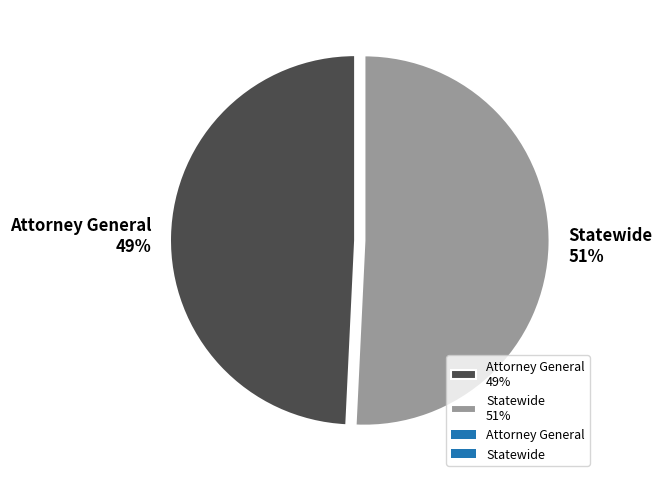

What is the majority slice?

Statewide